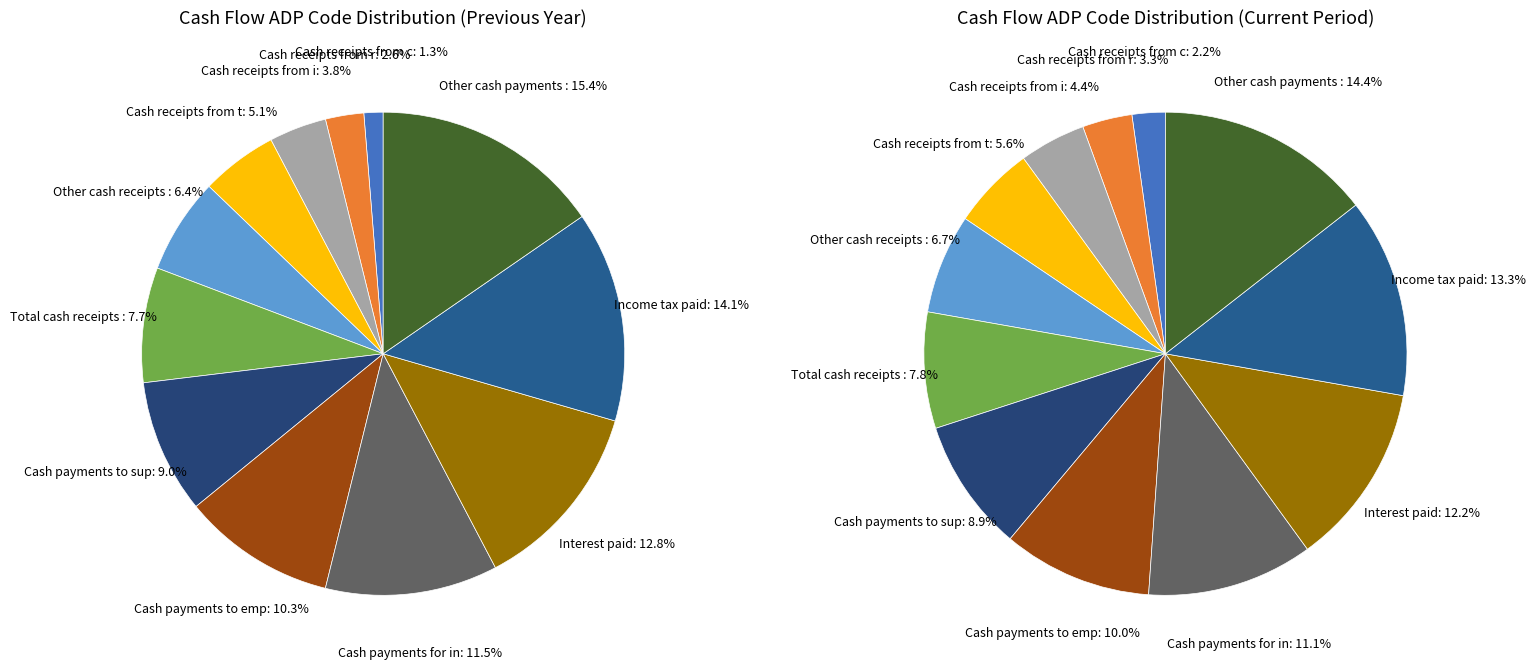

Combined, do Other cash receipts from operating and Income tax paid account for over 50%?

No